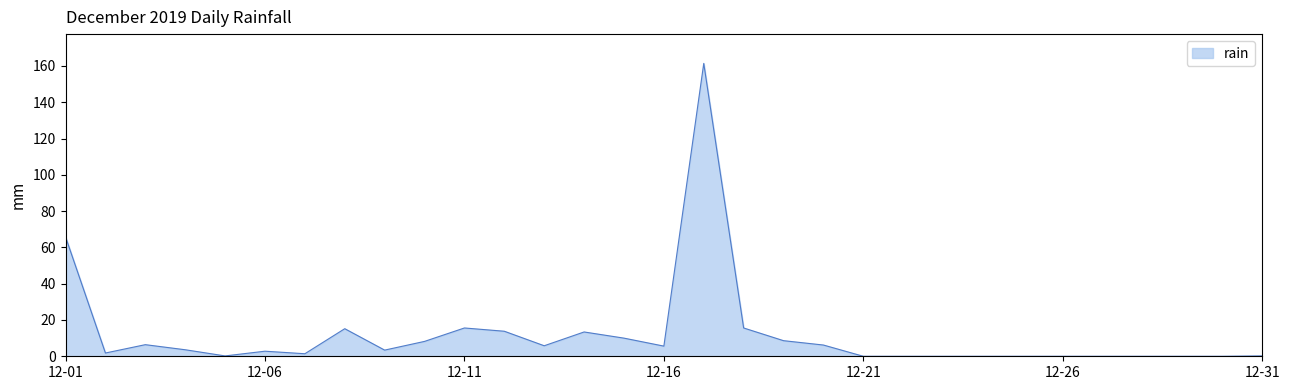

What is the greatest value displayed?

161.4